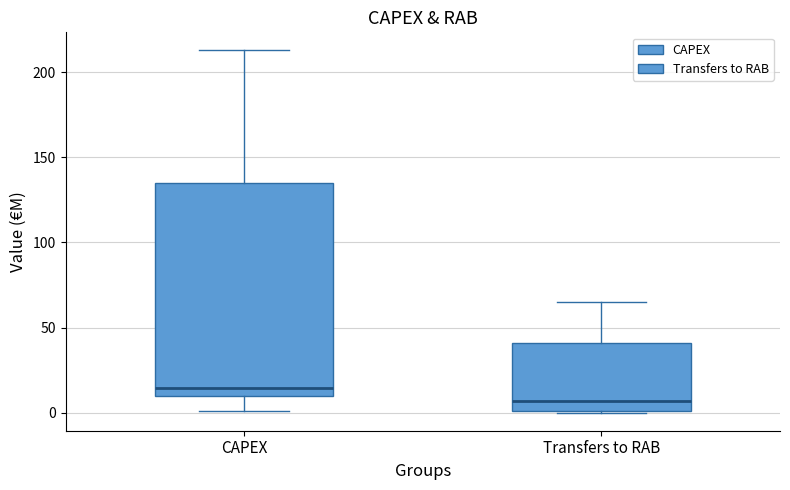

Which box has the lowest median line?

Transfers to RAB